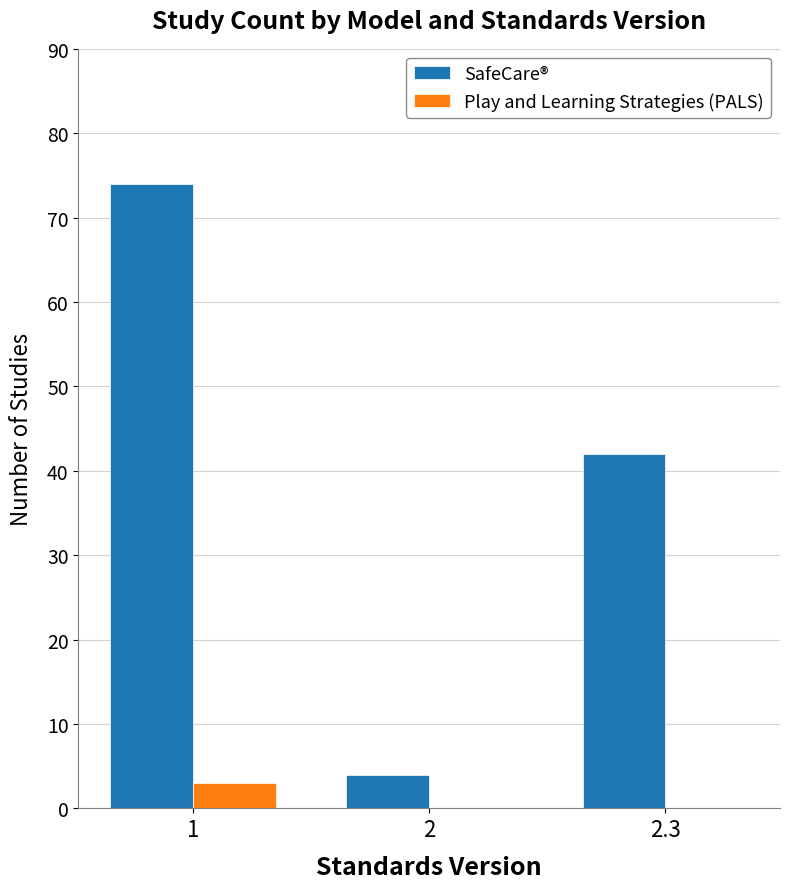

Which series changed the most between 2 and 2.3?

SafeCare®